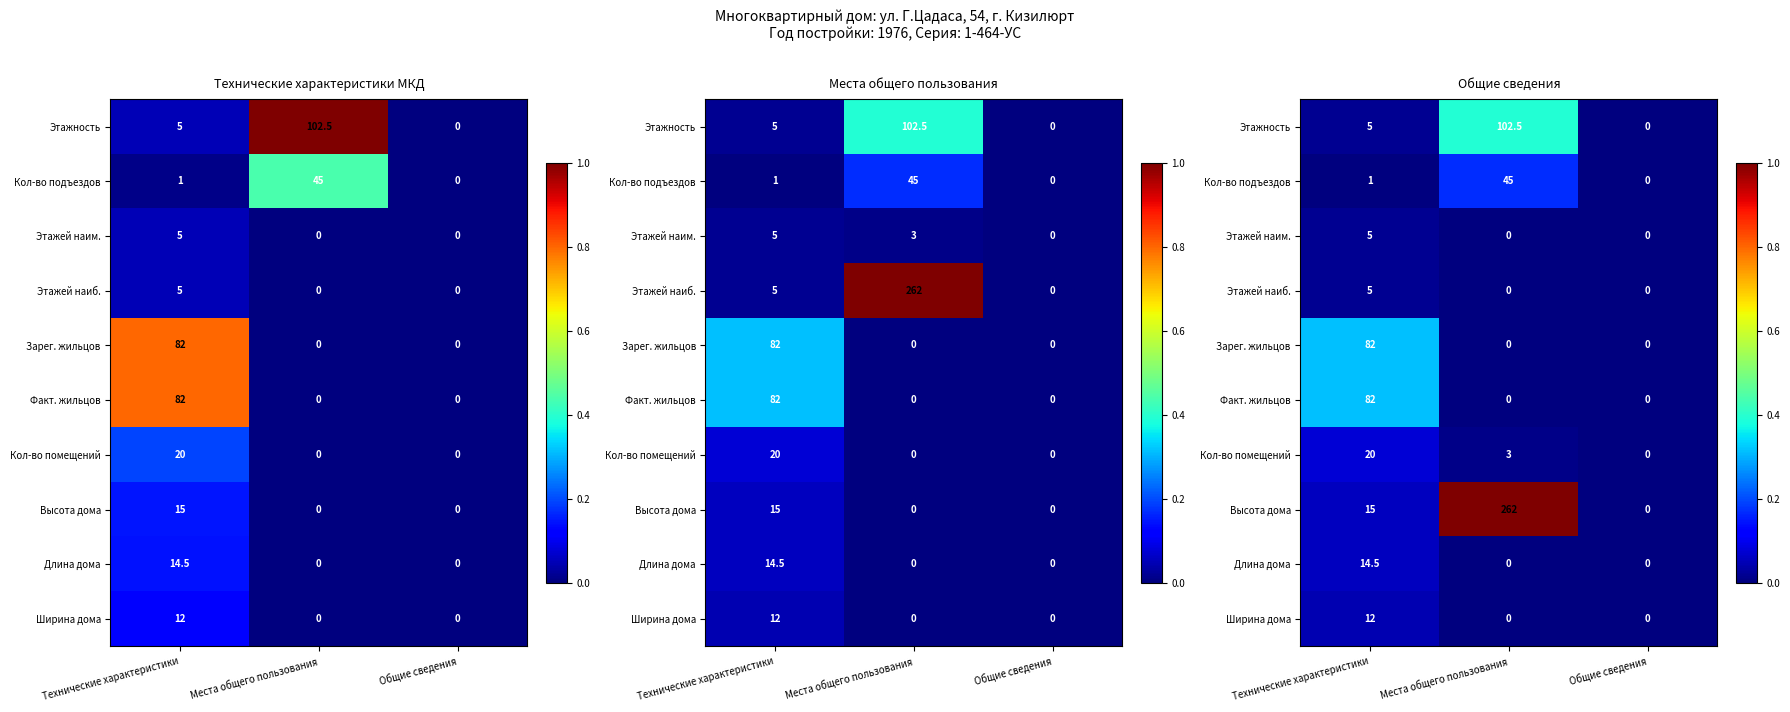

How many data points in Кол-во помещений are above 0?

2